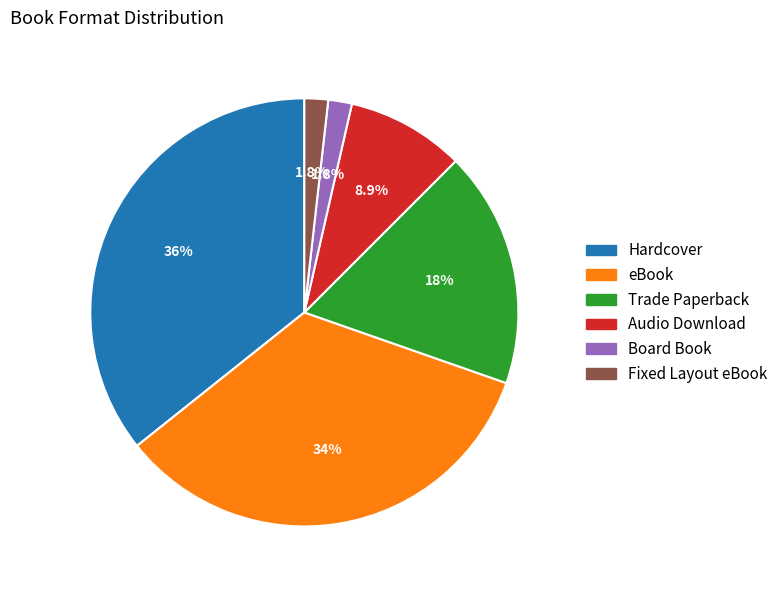

What percentage is the Hardcover slice, to the nearest percent?

36%